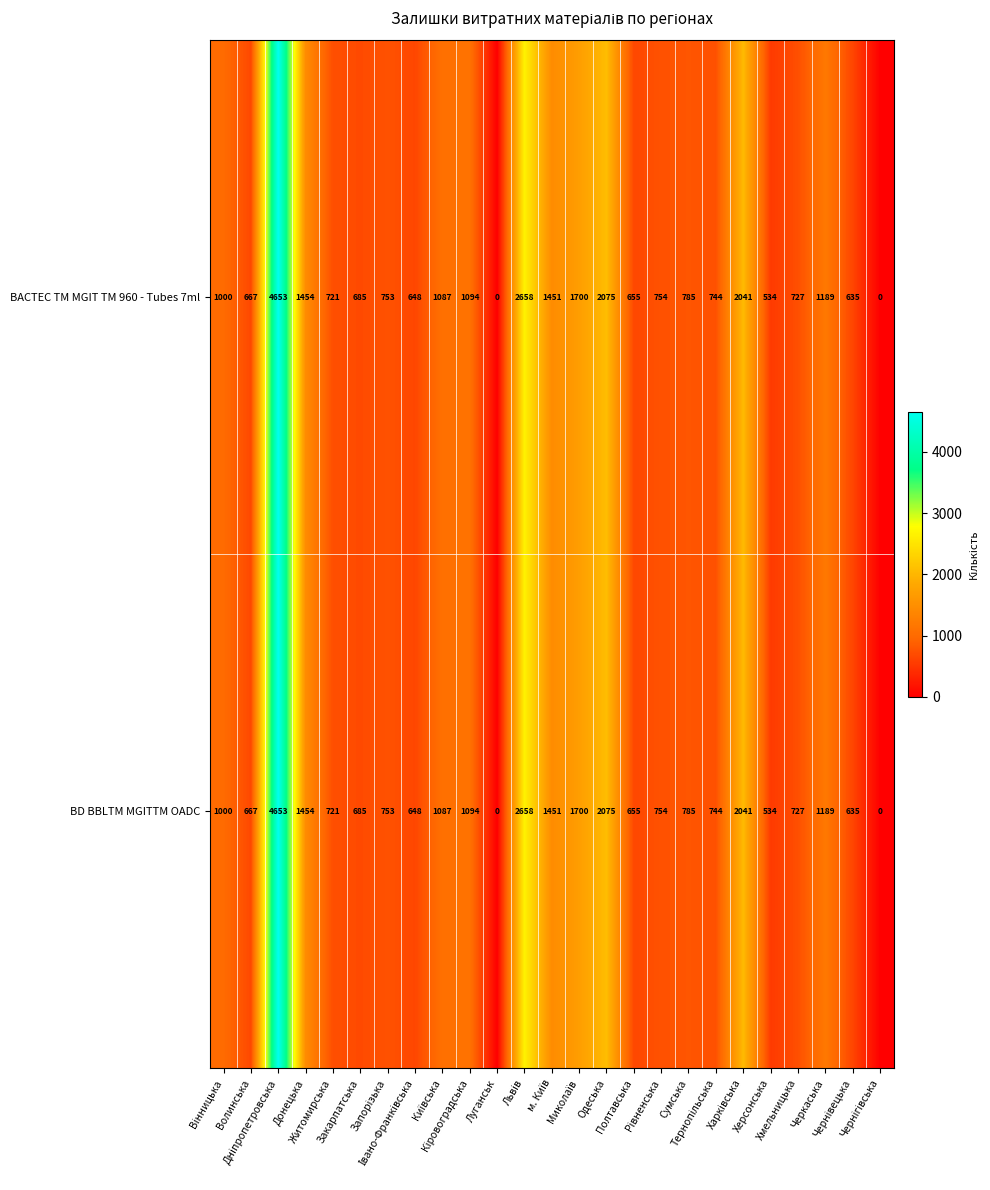

What is the difference between the second highest and minimum values in the BACTEC TM MGIT TM 960 - Tubes 7ml series?

2658